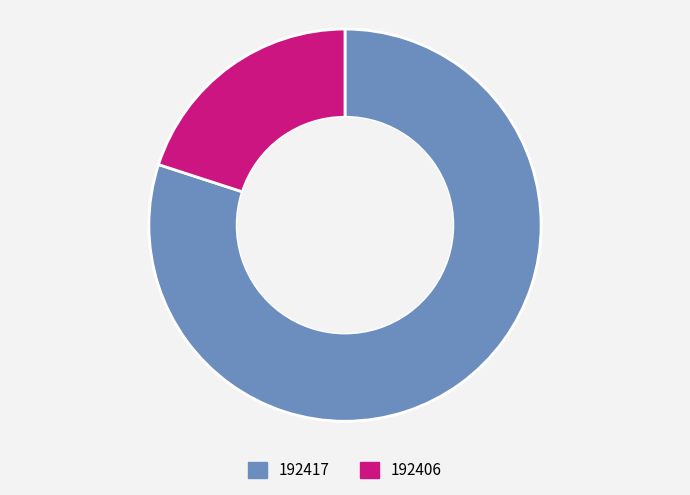

Combined, do 192417 and 192406 account for over 50%?

Yes